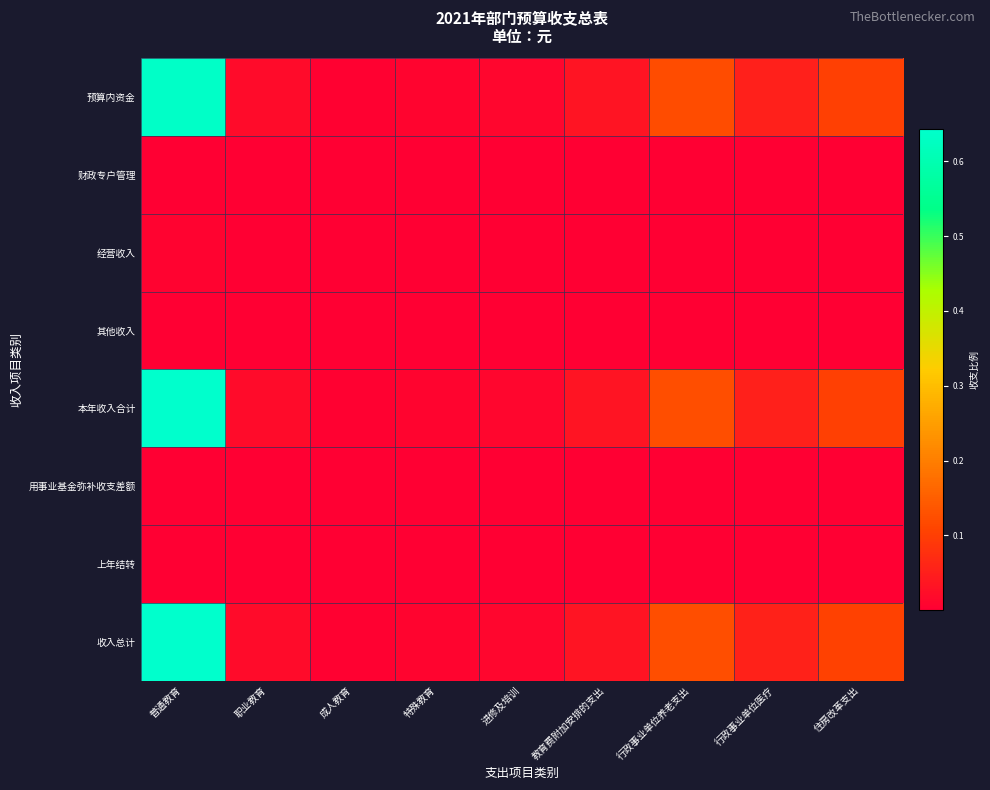

Reading left to right, what are all the values shown in this chart?

预算内资金: 普通教育=0.6	职业教育=0.0	成人教育=0.0	特殊教育=0.0	进修及培训=0.0	教育费附加安排的支出=0.0	行政事业单位养老支出=0.1	行政事业单位医疗=0.1	住房改革支出=0.1
财政专户管理: 普通教育=0.0	职业教育=0.0	成人教育=0.0	特殊教育=0.0	进修及培训=0.0	教育费附加安排的支出=0.0	行政事业单位养老支出=0.0	行政事业单位医疗=0.0	住房改革支出=0.0
经营收入: 普通教育=0.0	职业教育=0.0	成人教育=0.0	特殊教育=0.0	进修及培训=0.0	教育费附加安排的支出=0.0	行政事业单位养老支出=0.0	行政事业单位医疗=0.0	住房改革支出=0.0
其他收入: 普通教育=0.0	职业教育=0.0	成人教育=0.0	特殊教育=0.0	进修及培训=0.0	教育费附加安排的支出=0.0	行政事业单位养老支出=0.0	行政事业单位医疗=0.0	住房改革支出=0.0
本年收入合计: 普通教育=0.6	职业教育=0.0	成人教育=0.0	特殊教育=0.0	进修及培训=0.0	教育费附加安排的支出=0.0	行政事业单位养老支出=0.1	行政事业单位医疗=0.1	住房改革支出=0.1
用事业基金弥补收支差额: 普通教育=0.0	职业教育=0.0	成人教育=0.0	特殊教育=0.0	进修及培训=0.0	教育费附加安排的支出=0.0	行政事业单位养老支出=0.0	行政事业单位医疗=0.0	住房改革支出=0.0
上年结转: 普通教育=0.0	职业教育=0.0	成人教育=0.0	特殊教育=0.0	进修及培训=0.0	教育费附加安排的支出=0.0	行政事业单位养老支出=0.0	行政事业单位医疗=0.0	住房改革支出=0.0
收入总计: 普通教育=0.6	职业教育=0.0	成人教育=0.0	特殊教育=0.0	进修及培训=0.0	教育费附加安排的支出=0.0	行政事业单位养老支出=0.1	行政事业单位医疗=0.1	住房改革支出=0.1